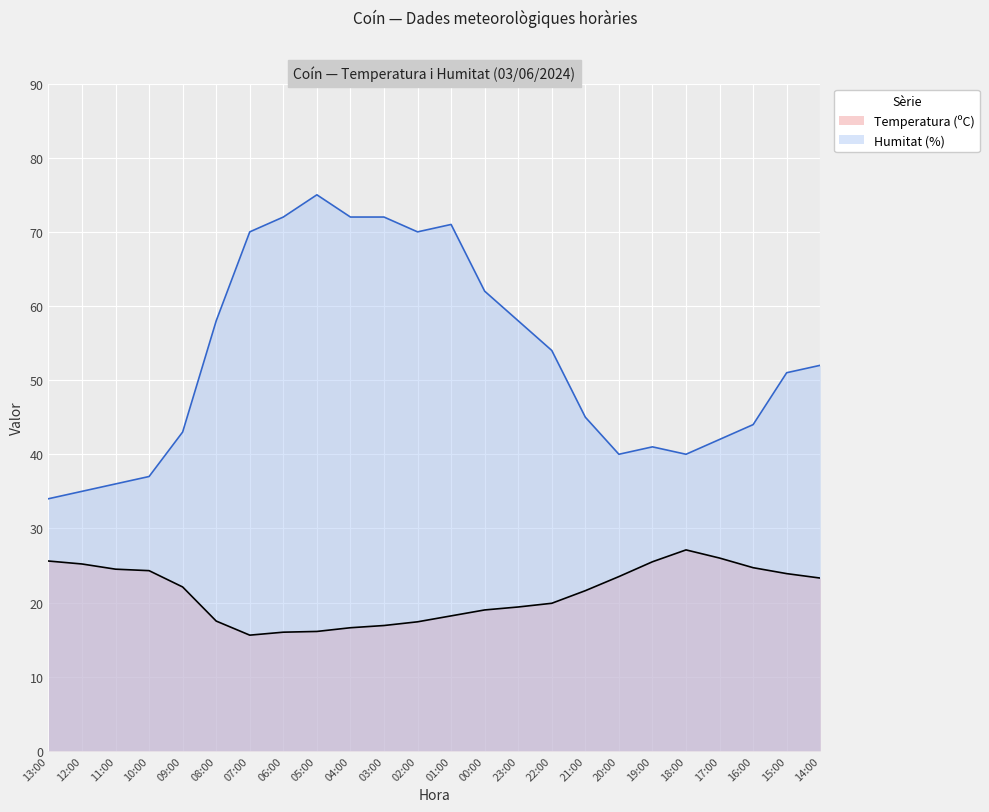

True or false: Humitat (%) has a value of 75.0 at 05:00.

True